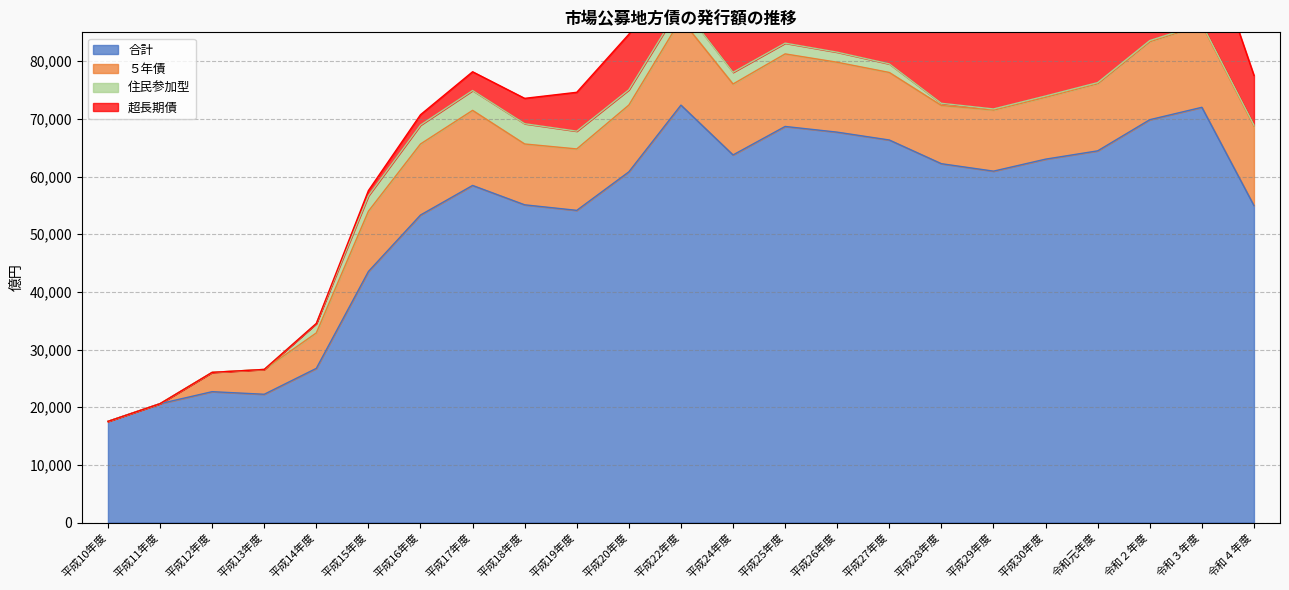

Reading left to right, what are all the values shown in this chart?

合計: 17540	20610	22690	22240	26730	43530	53320	58450	55090	54130	60810	72380	63740	68680	67690	66330	62220	60930	63010	64450	69850	72000	54958
５年債: 0	0	3350	4300	6150	10450	12320	13020	10550	10650	11580	14920	12300	12580	12120	11710	10100	10600	10740	11680	13560	14300	13775
住民参加型: 0	0	0	10	1636	2682	3276	3445	3513	3083	2649	2441	2028	1864	1746	1486	373	182	209	153	163	156	182
超長期債: 0	0	0	0	0	900	1800	3250	4400	6740	9630	8610	8530	9840	12040	12110	14290	15860	16720	16670	16850	17470	8618